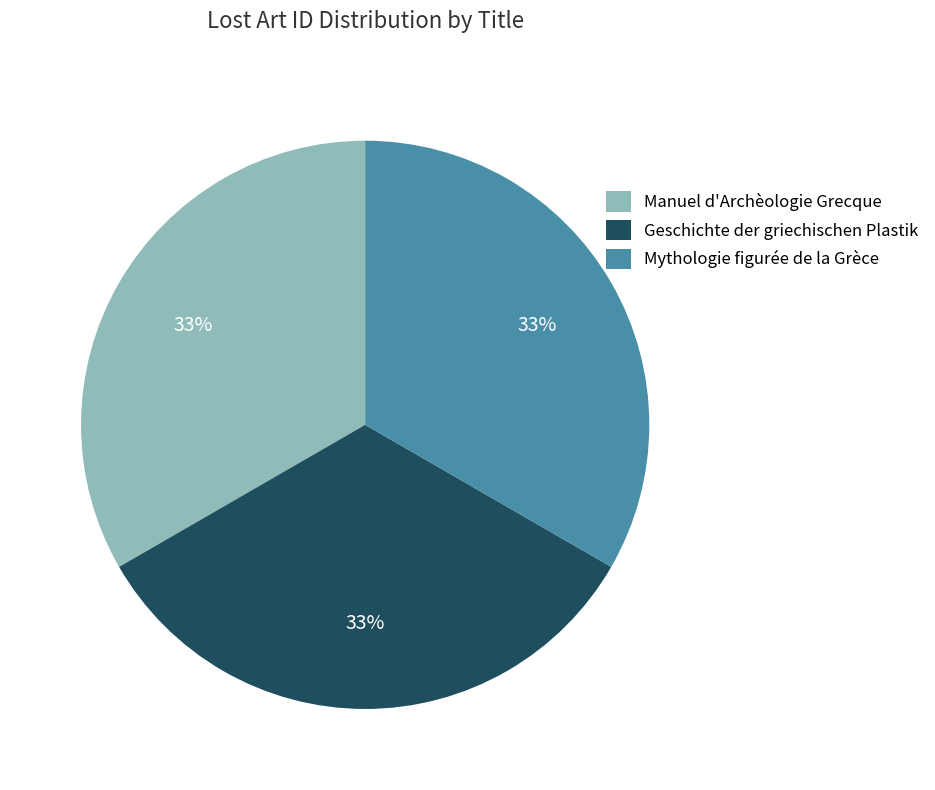

To the nearest percent, what portion does Manuel d'Archèologie Grecque represent?

33%